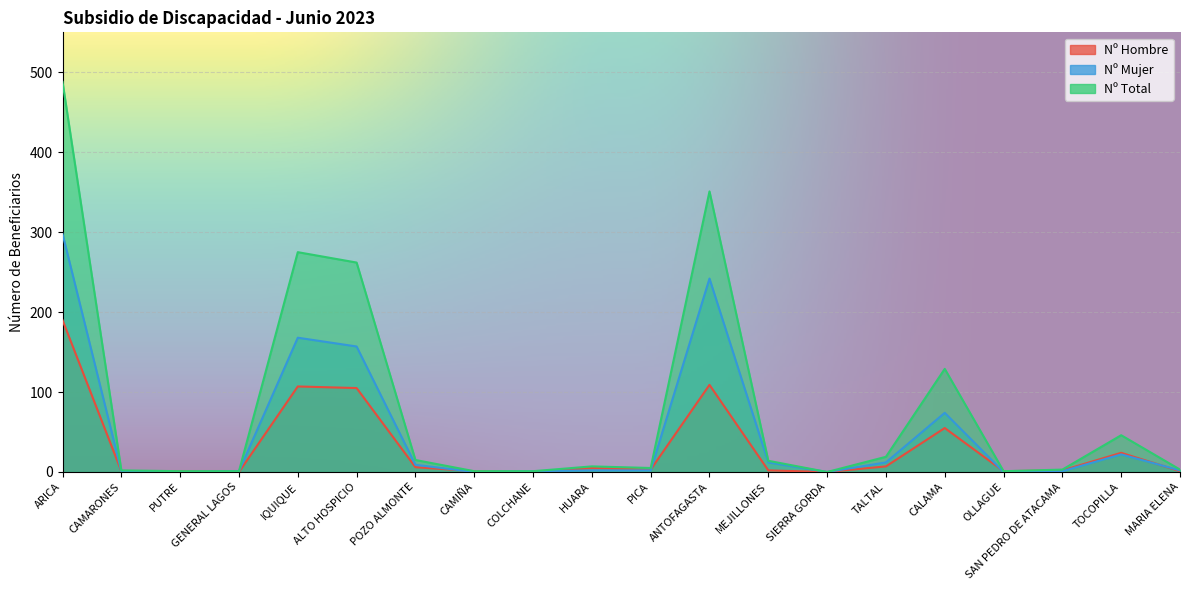

Rank the series at HUARA from lowest to highest value.

Nº Mujer, Nº Hombre, Nº Total